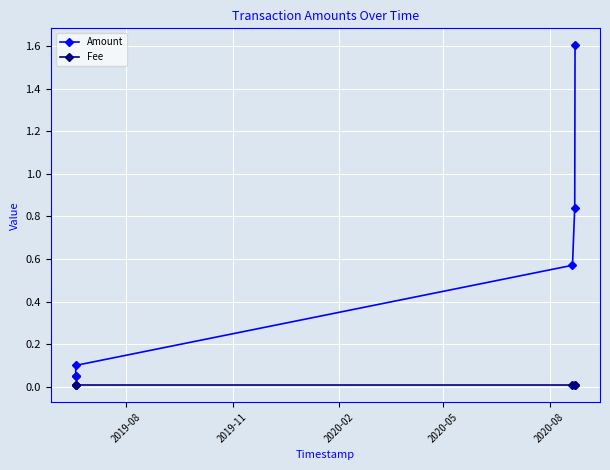

Is the value of Amount at 2019-11 greater than the value of Fee at 2020-08?

Yes